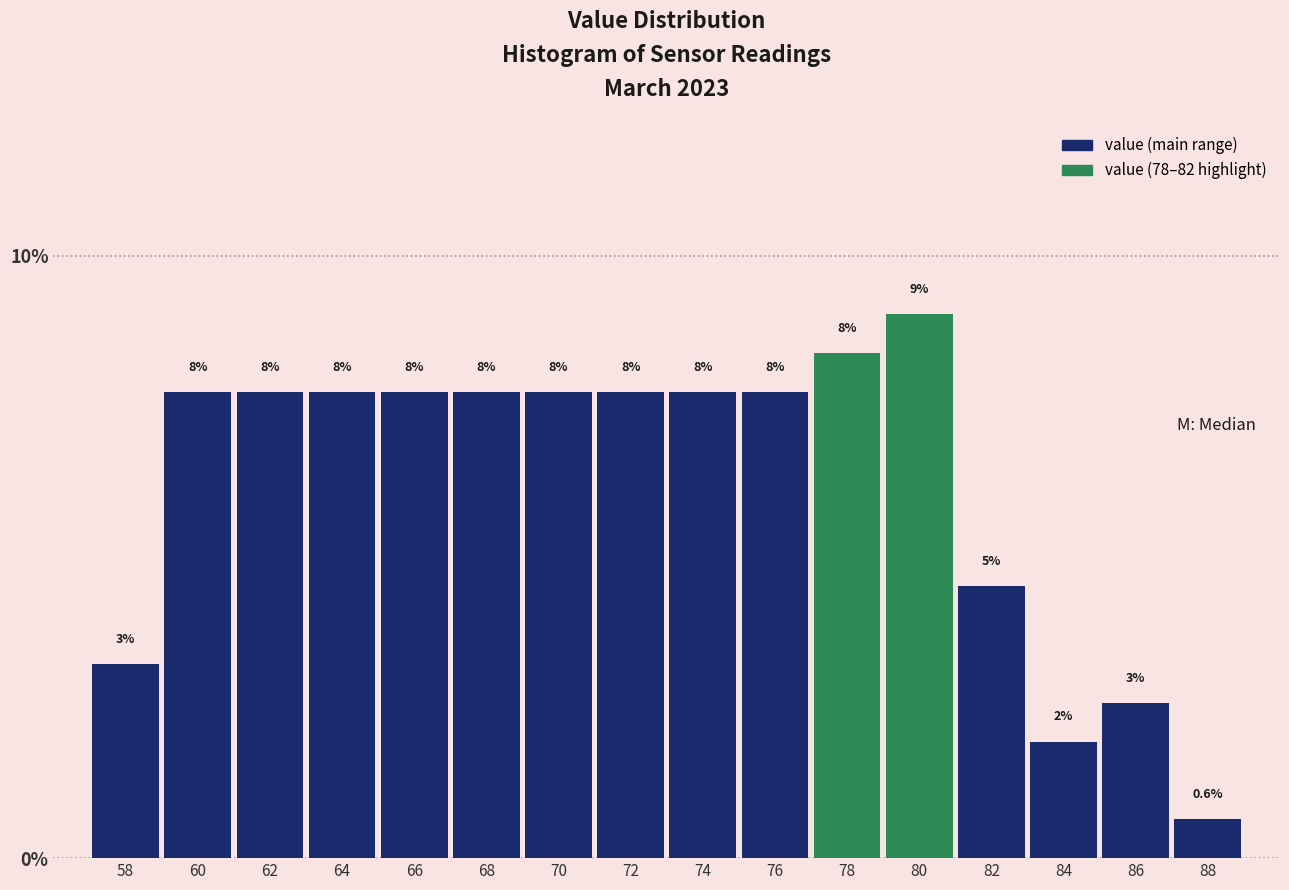

Does the chart contain any negative values?

No